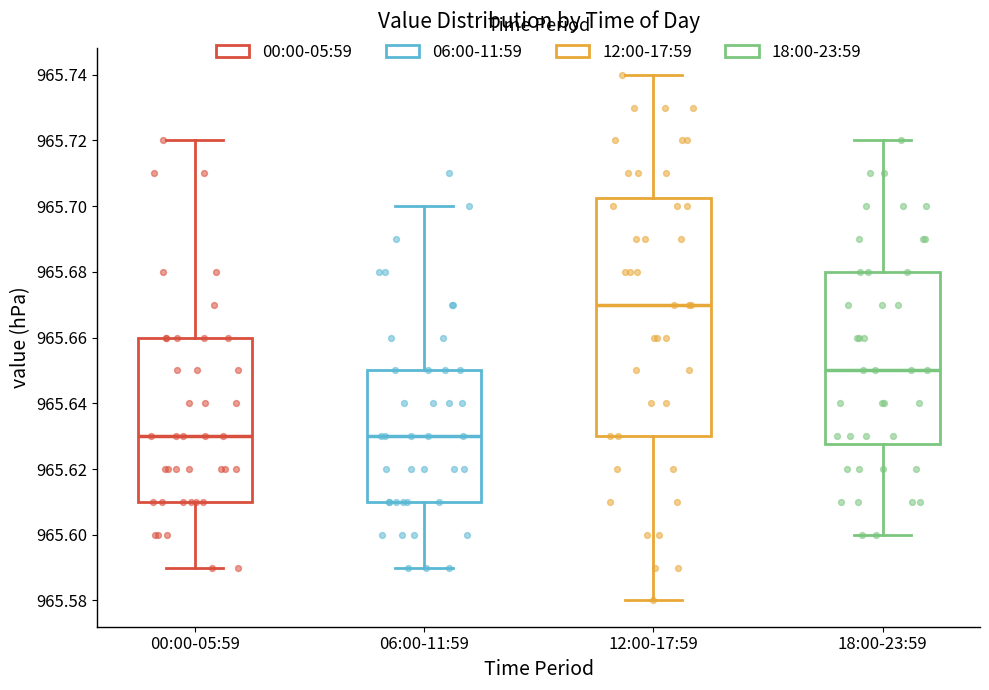

Reading left to right, transcribe this box plot: for each box, give where its median line is, the range the box spans, and where its two whiskers end, as read against the y-axis. The values are not printed on the chart, so give them approximately, as read against the axis.

00:00-05:59: median 965.630, box 965.610 to 965.660, whiskers 965.590 to 965.720
06:00-11:59: median 965.630, box 965.610 to 965.650, whiskers 965.590 to 965.700
12:00-17:59: median 965.670, box 965.630 to 965.702, whiskers 965.580 to 965.740
18:00-23:59: median 965.650, box 965.628 to 965.680, whiskers 965.600 to 965.720